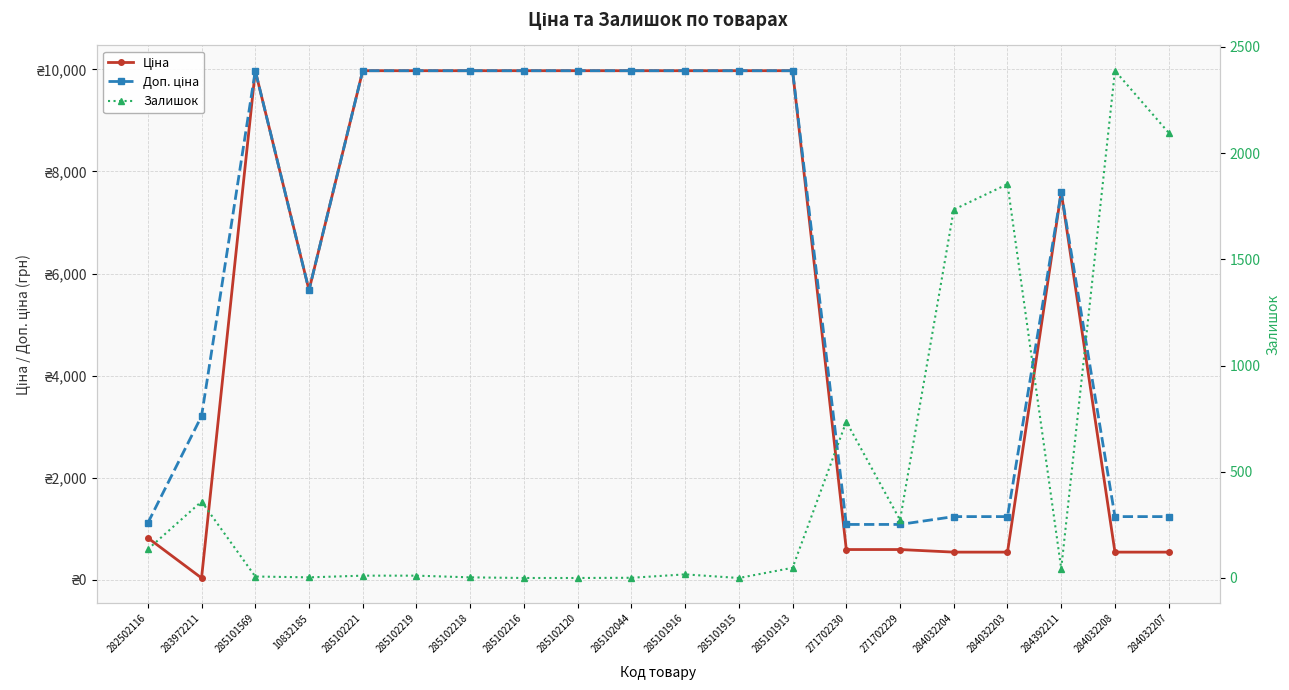

What is the spread (max minus min) of values at 285101913?

9927.0